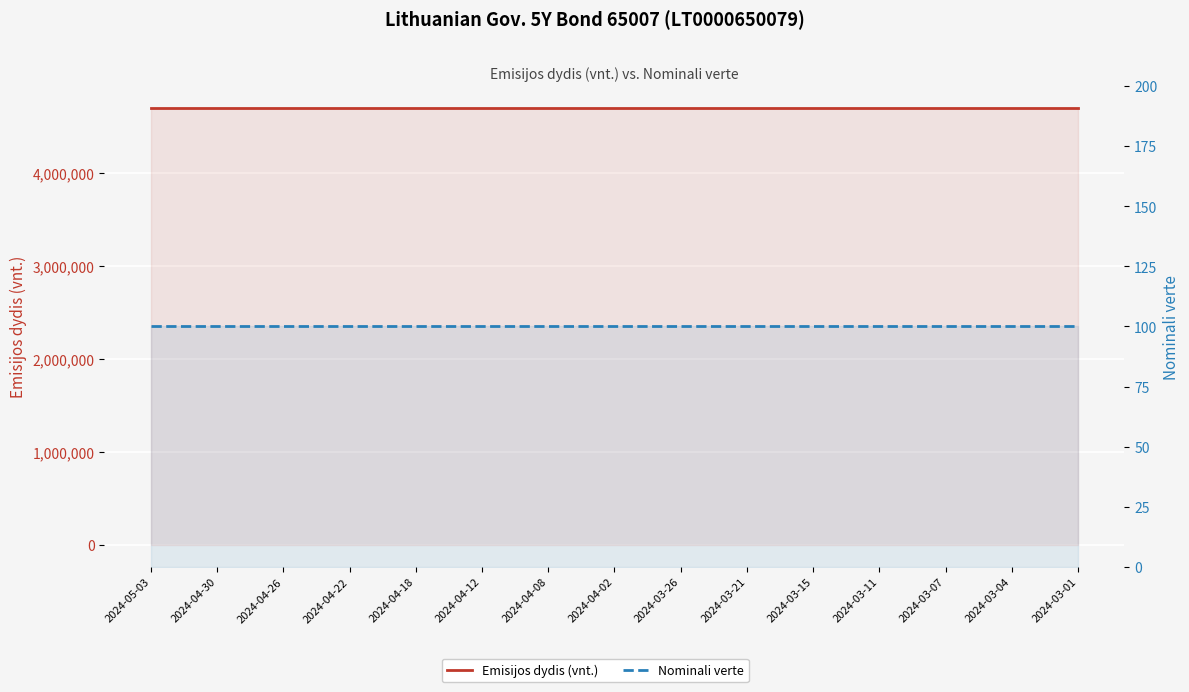

Reading right to left, transcribe all the data shown in this chart.

Emisijos dydis (vnt.): 2024-03-01=4700000	2024-03-04=4700000	2024-03-07=4700000	2024-03-11=4700000	2024-03-15=4700000	2024-03-21=4700000	2024-03-26=4700000	2024-04-02=4700000	2024-04-08=4700000	2024-04-12=4700000	2024-04-18=4700000	2024-04-22=4700000	2024-04-26=4700000	2024-04-30=4700000	2024-05-03=4700000
Nominali verte: 2024-03-01=100	2024-03-04=100	2024-03-07=100	2024-03-11=100	2024-03-15=100	2024-03-21=100	2024-03-26=100	2024-04-02=100	2024-04-08=100	2024-04-12=100	2024-04-18=100	2024-04-22=100	2024-04-26=100	2024-04-30=100	2024-05-03=100